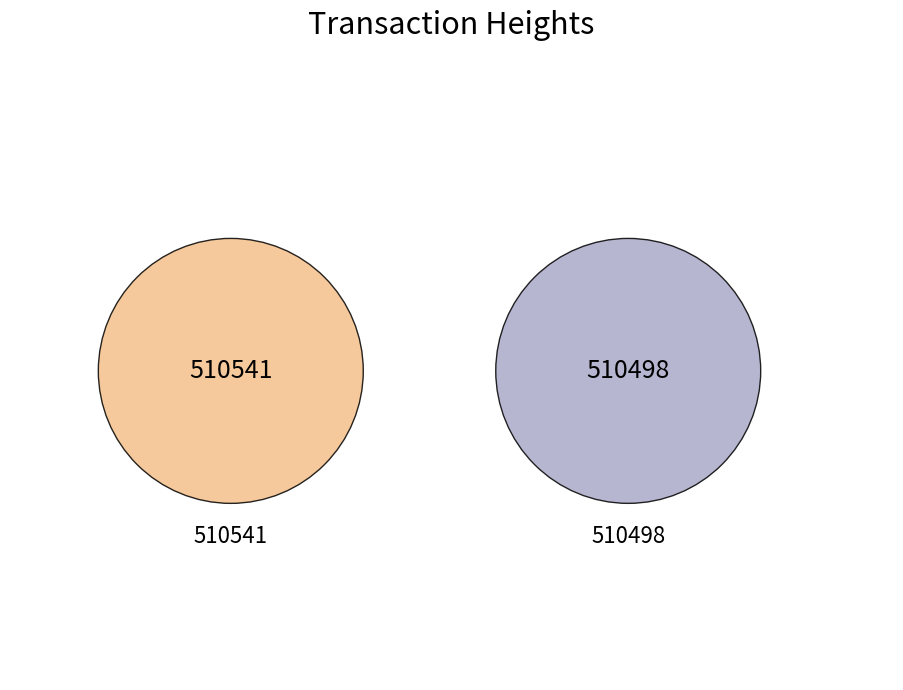

How many slices are in this pie chart?

2